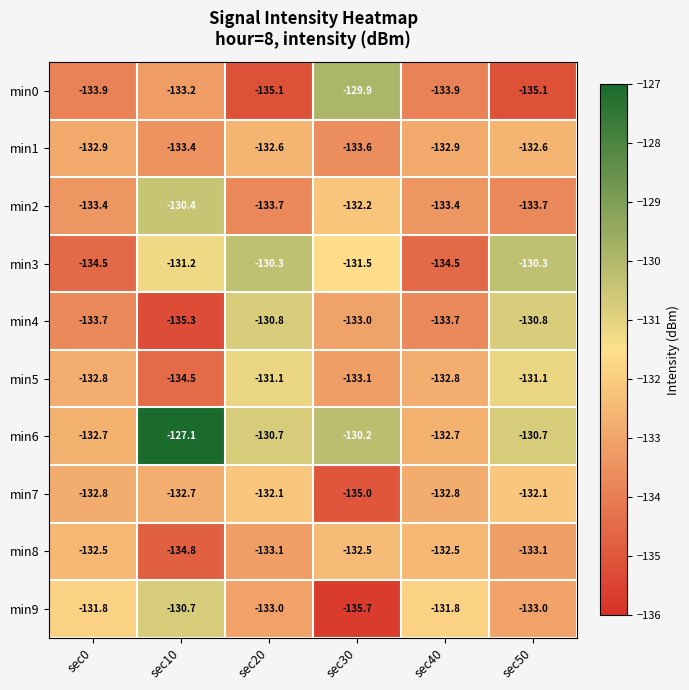

Between sec30 and sec40, which series saw the biggest shift?

min0